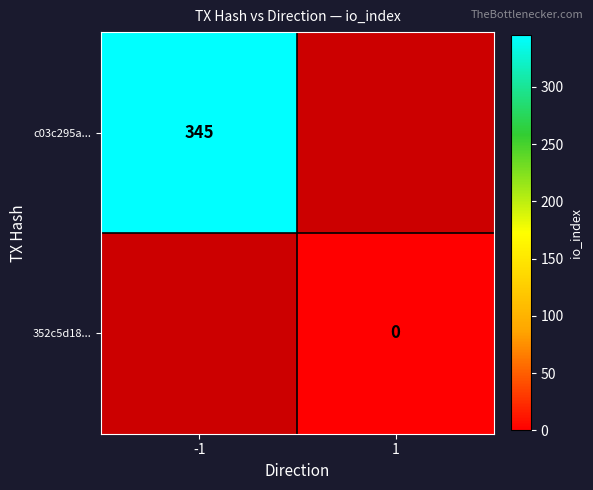

The 352c5d18... series shows 0 at 1. True or false?

True